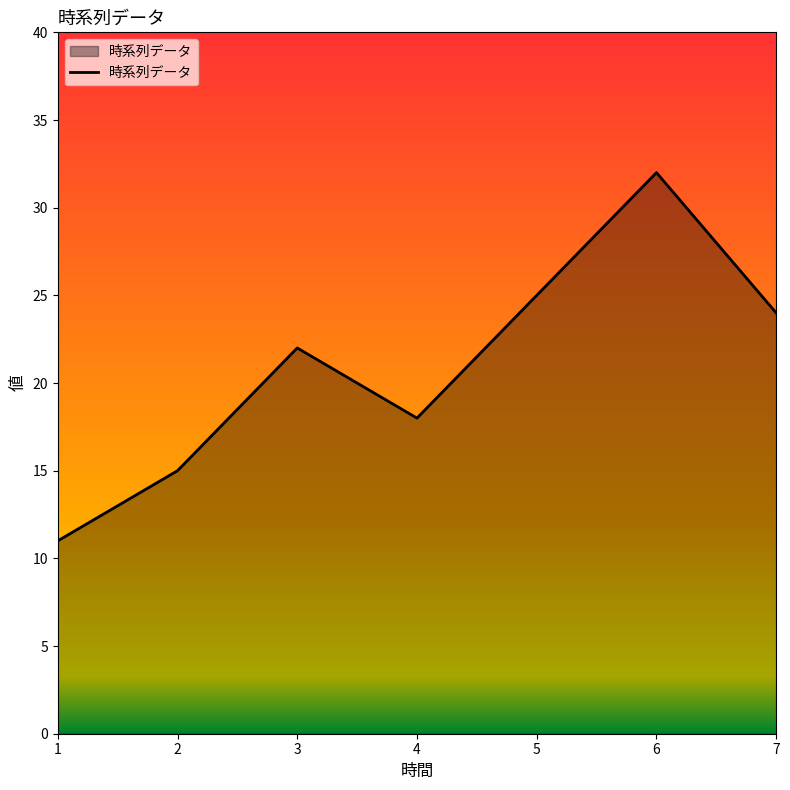

Reading left to right, transcribe all the data shown in this chart.

11	15	22	18	25	32	24